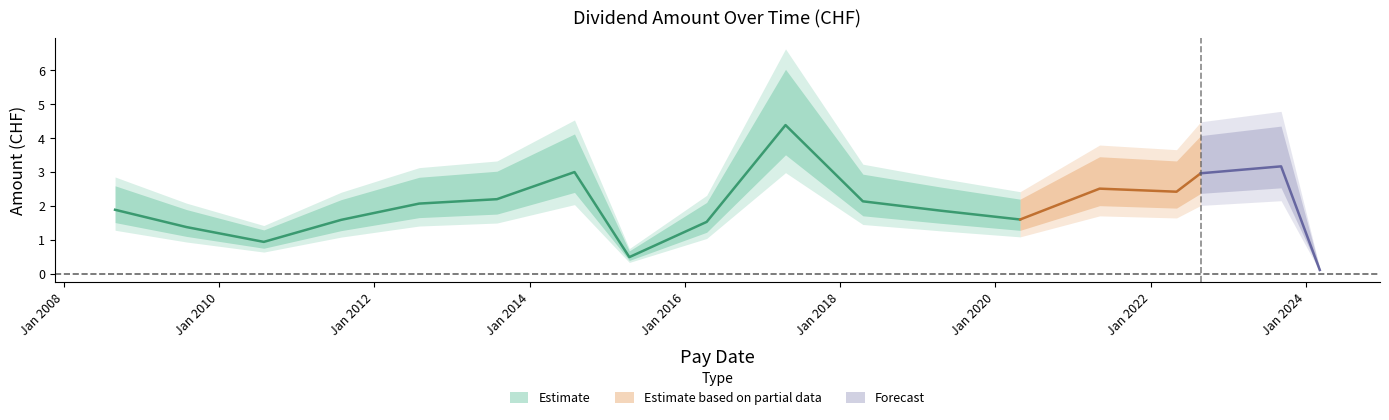

How many data points are less than 2?

9